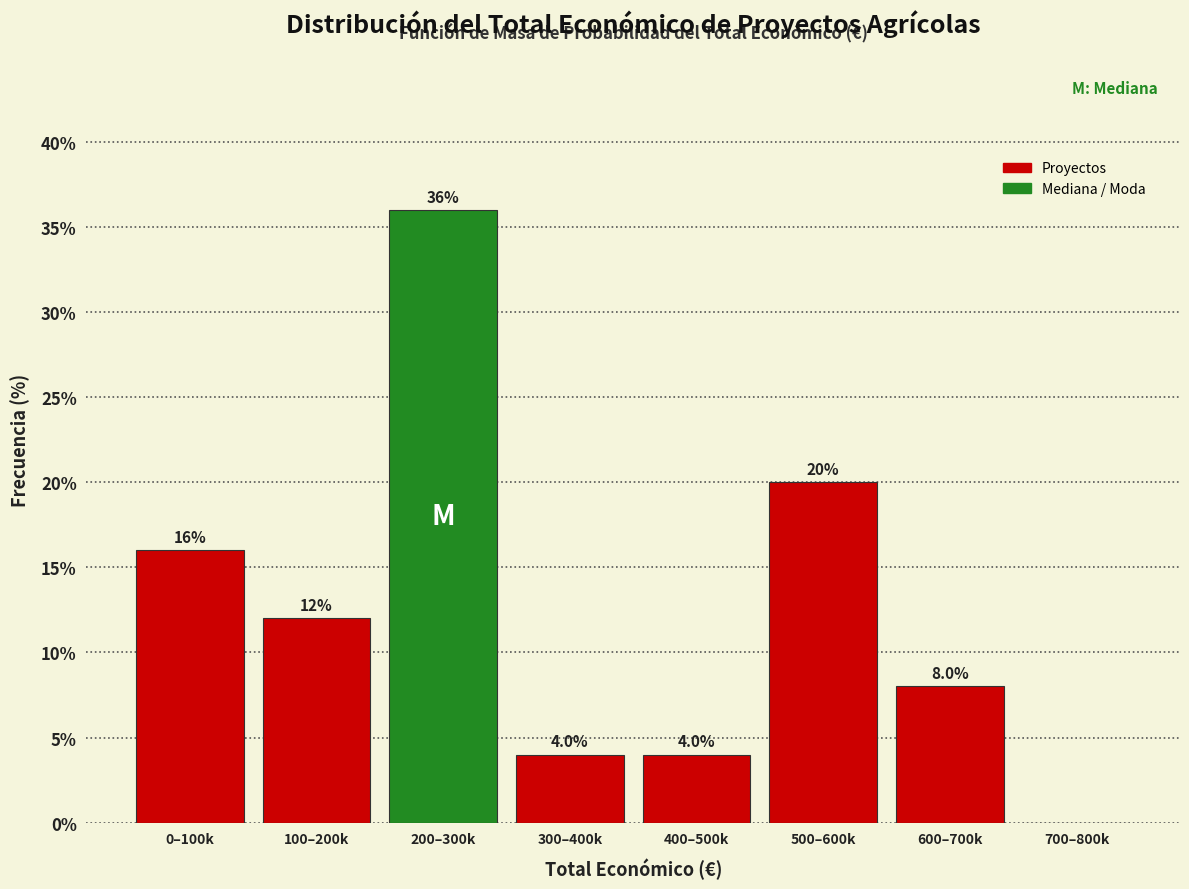

Reading left to right, what are all the values shown in this chart?

0–100k=16	100–200k=12	200–300k=36	300–400k=4	400–500k=4	500–600k=20	600–700k=8	700–800k=0